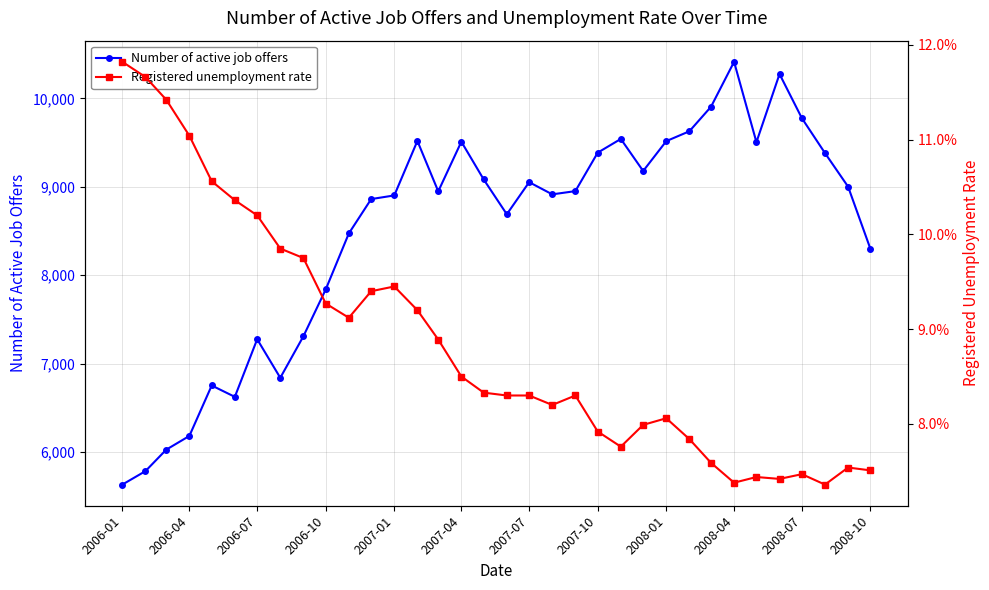

At which label does Number of active job offers reach its peak?

2008-04